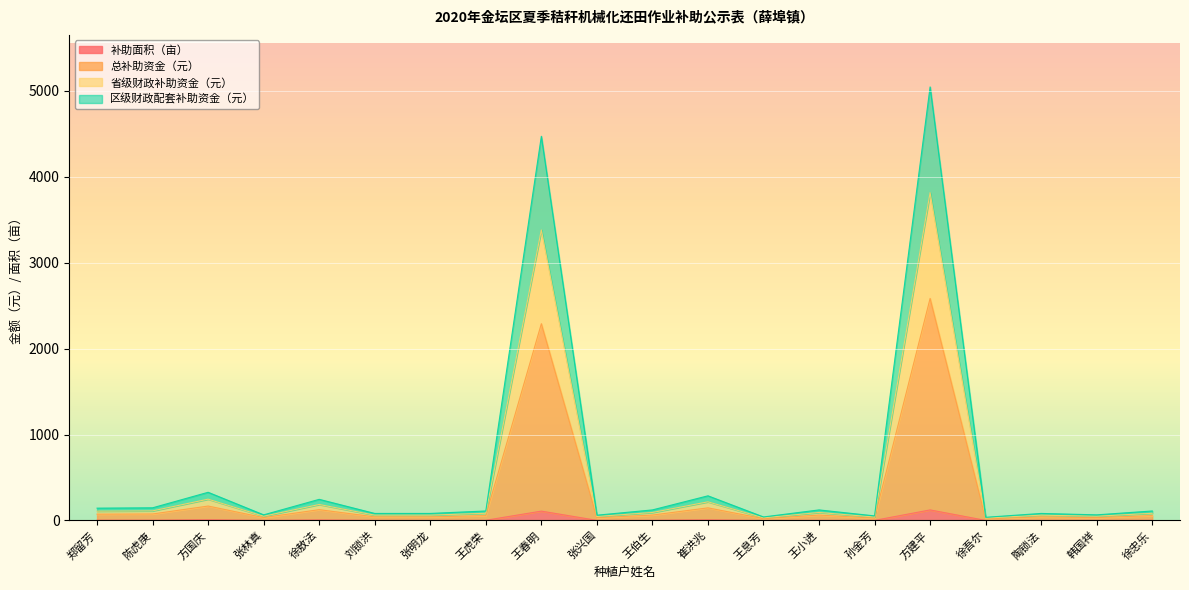

At which label does 总补助资金（元） first exceed 56?

郑留芳